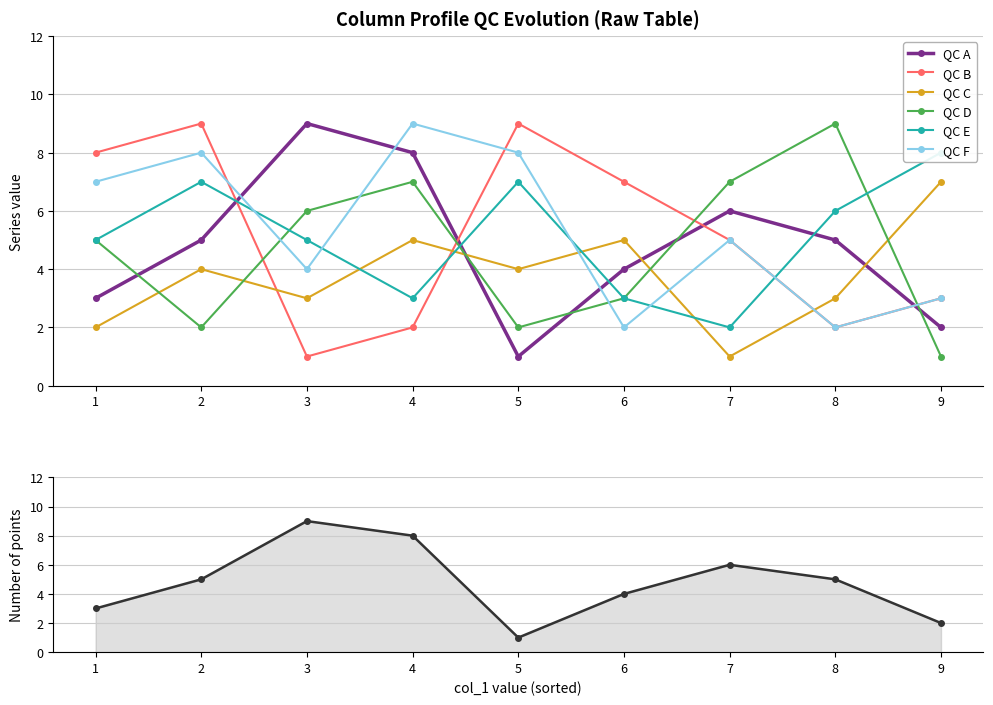

At how many categories does at least one series exceed 1?

9